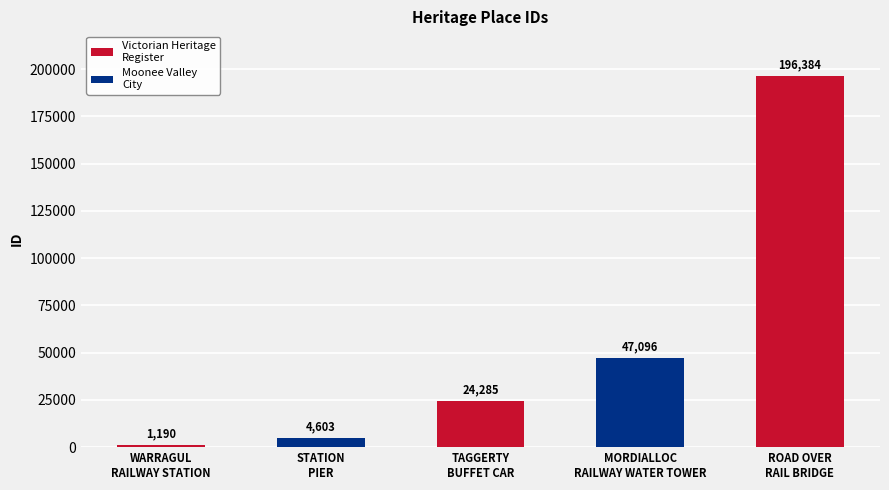

Where does the data first go above 24285?

MORDIALLOC
RAILWAY WATER TOWER